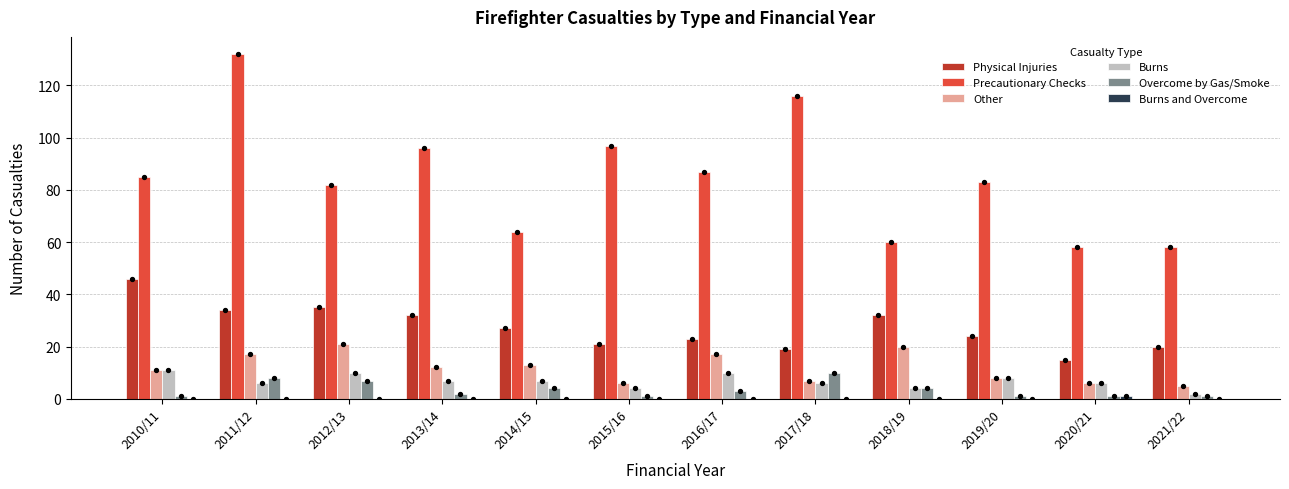

At how many categories does at least one series exceed 52?

12